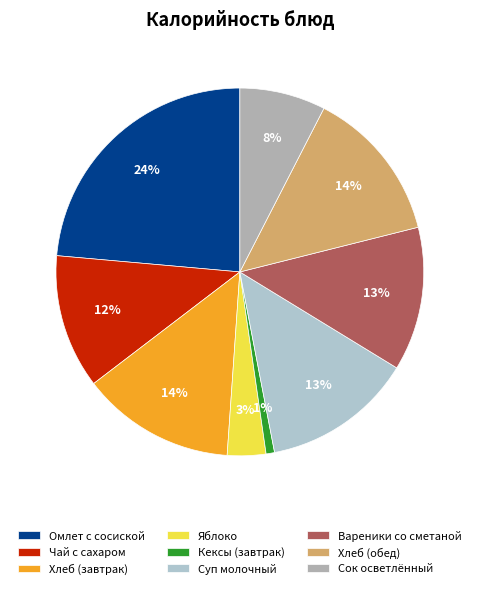

How many slices are in this pie chart?

9